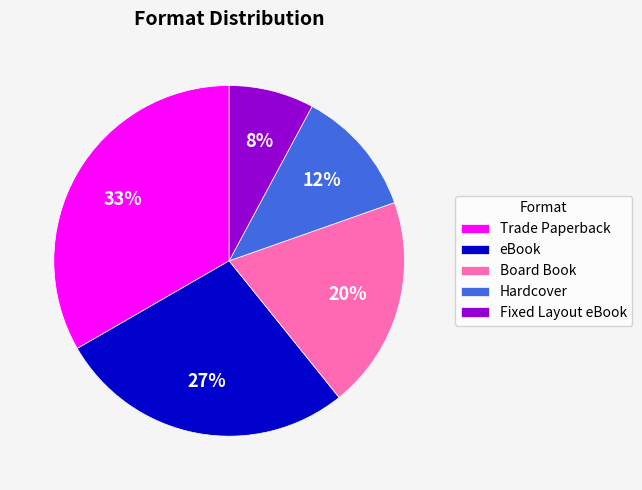

Rank the categories by value from highest to lowest.

Trade Paperback, eBook, Board Book, Hardcover, Fixed Layout eBook